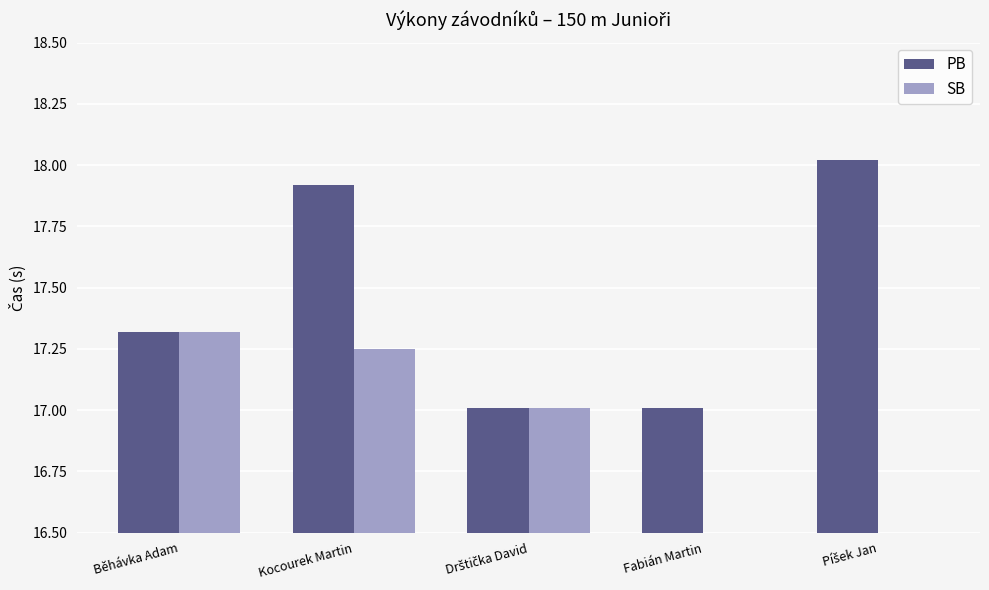

What is the value of the PB bar at the 1st from the left?

17.3